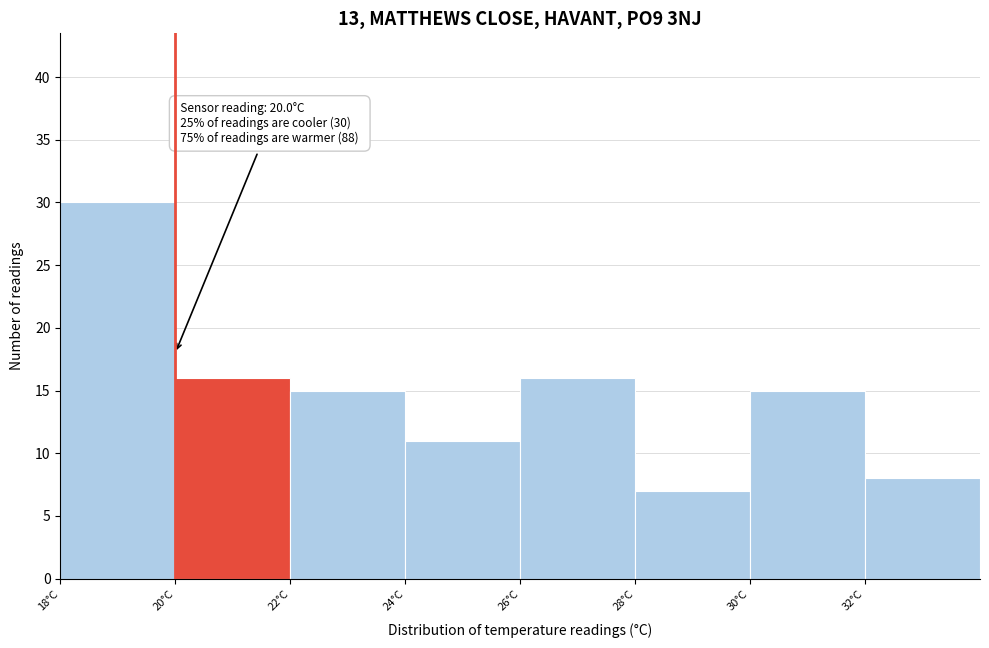

Over which range of the x-axis is the bar tallest?

18 to 20